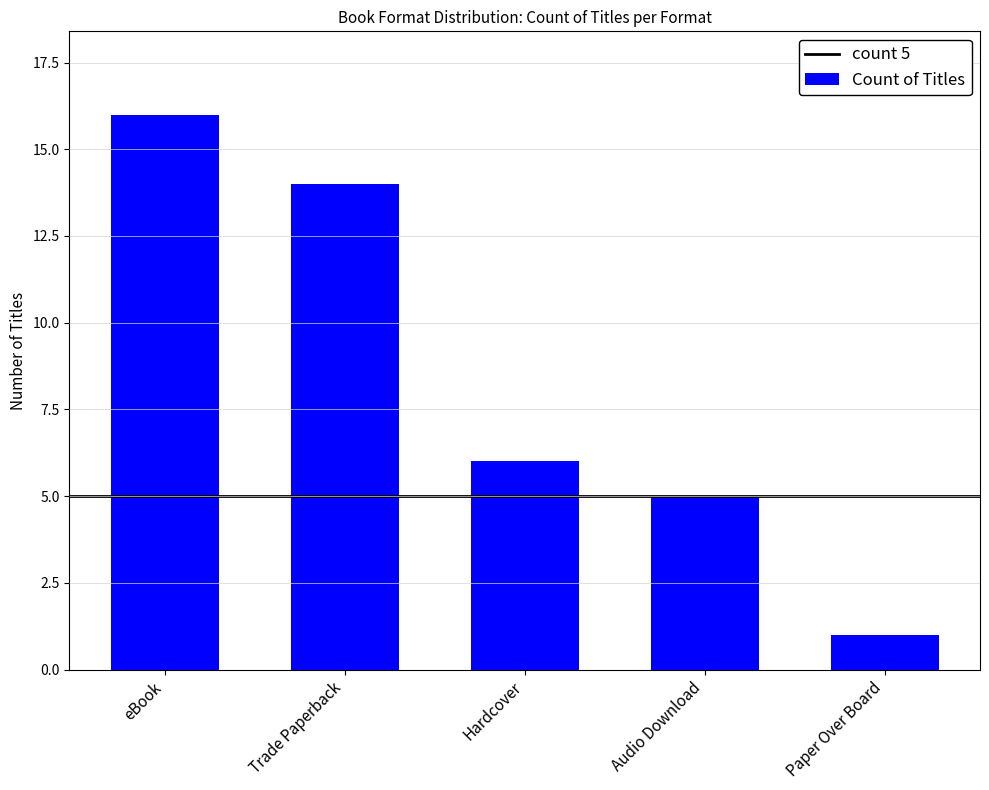

Reading left to right, transcribe all the data shown in this chart.

16	14	6	5	1